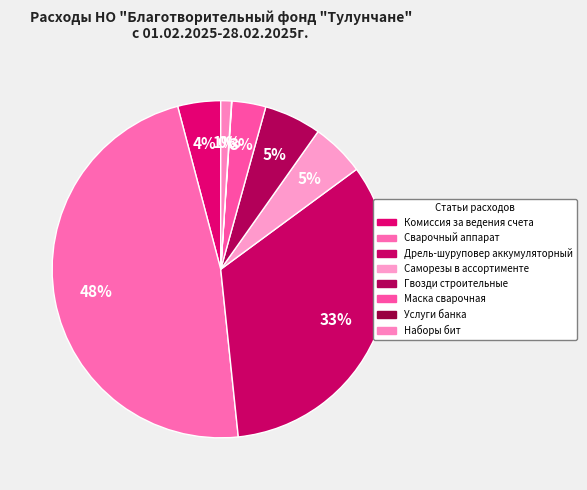

What is the ratio of the value at Комиссия за ведения счета to the value at Услуги банка?

131.2